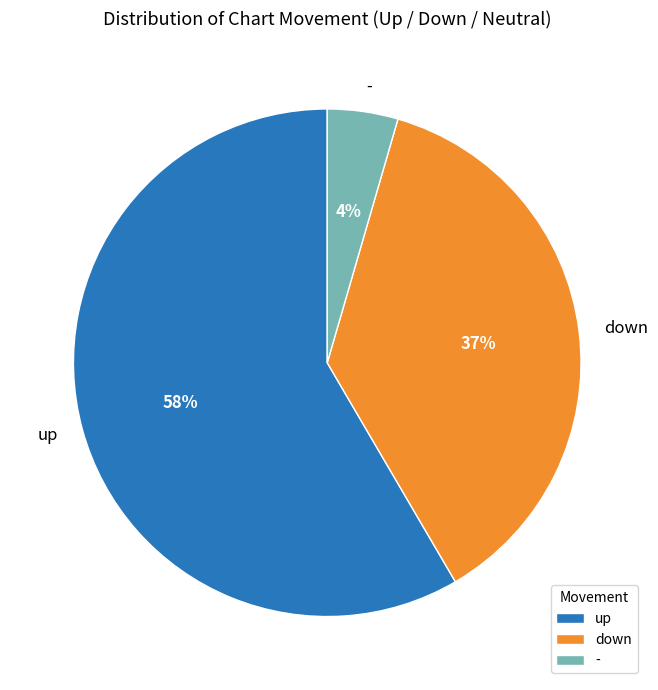

Which category has the smallest portion of the pie?

-